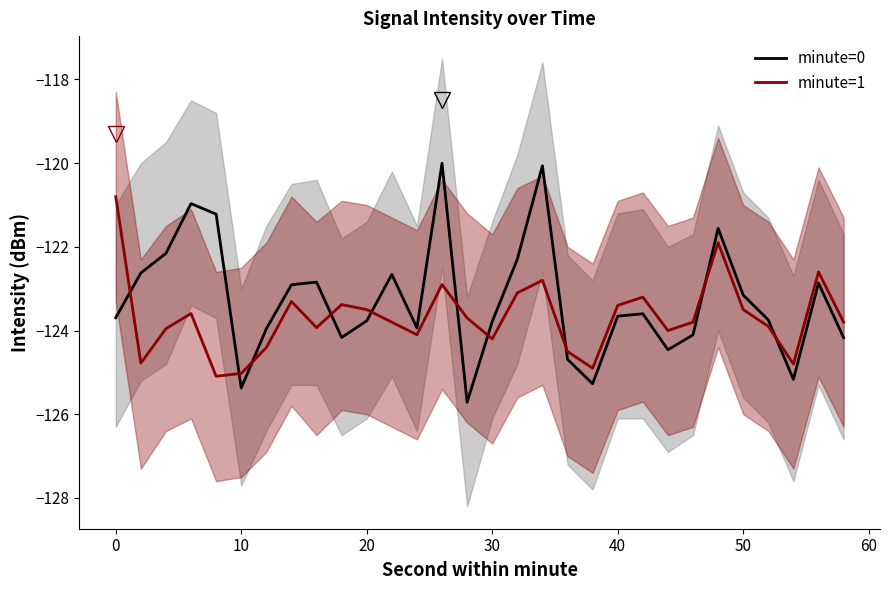

Is this an area chart (filled region under the line)?

No